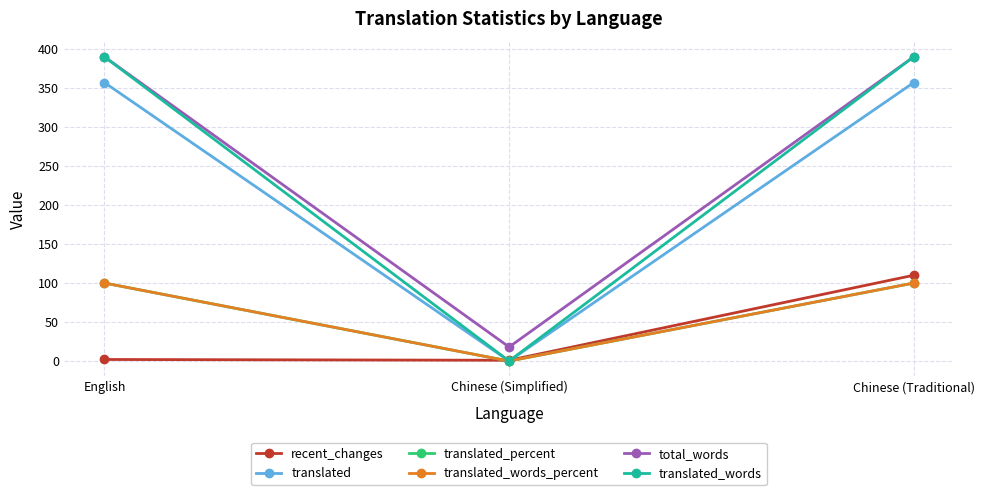

Rank the series by their maximum value, from highest to lowest.

total_words, translated_words, translated, recent_changes, translated_percent, translated_words_percent